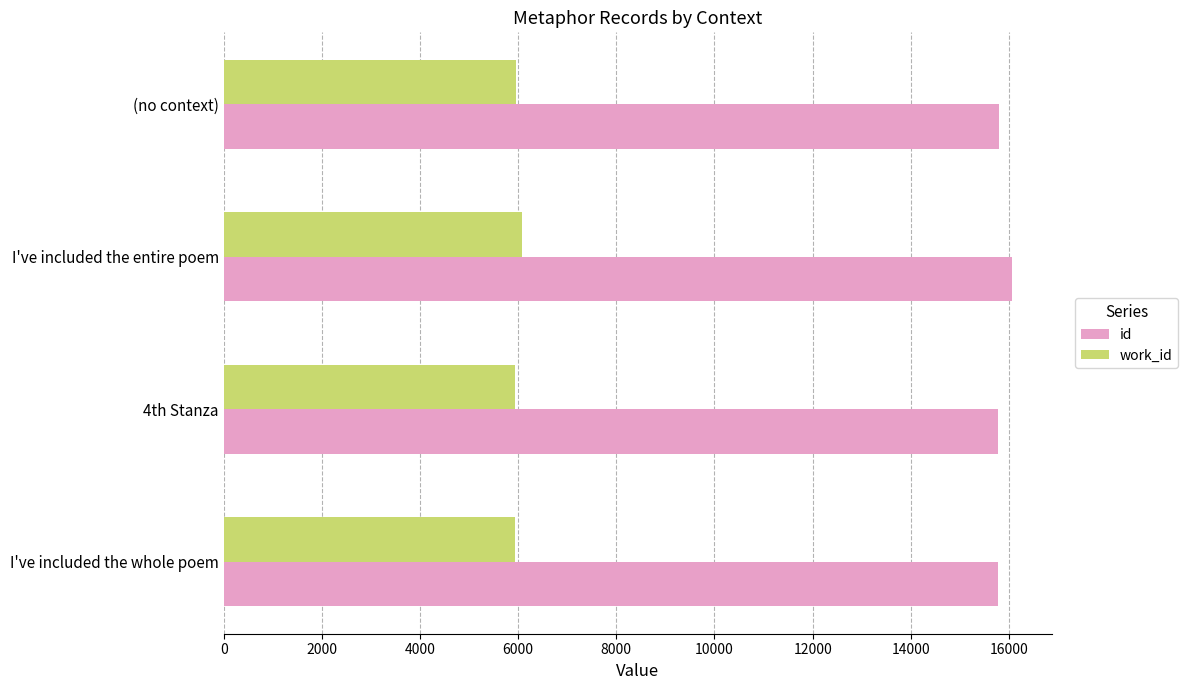

Where is work_id nearest to the value 6006?

(no context)